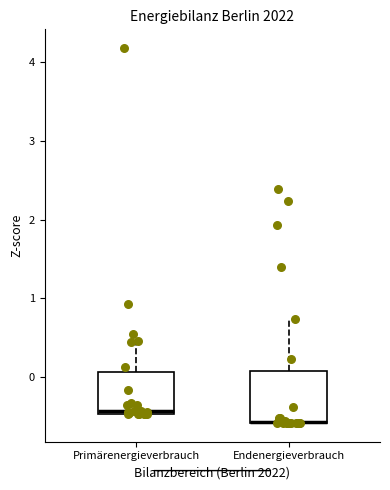

Where does the upper whisker of the box for Endenergieverbrauch end on the y-axis? The values are not printed on the chart, so give them approximately, as read against the axis.

0.7